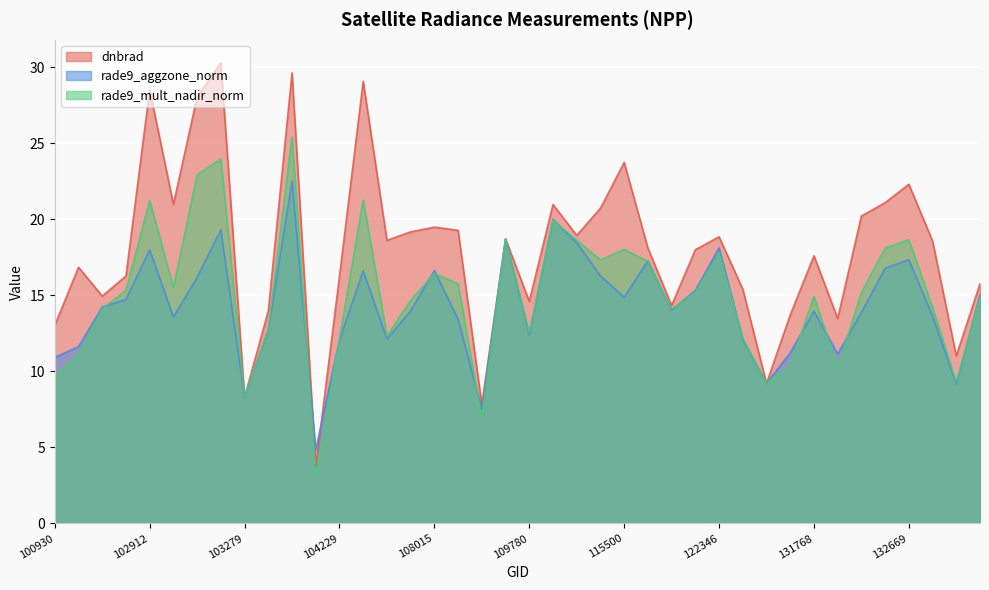

Is the value of dnbrad at 133223 greater than the value of rade9_aggzone_norm at 131947?

No